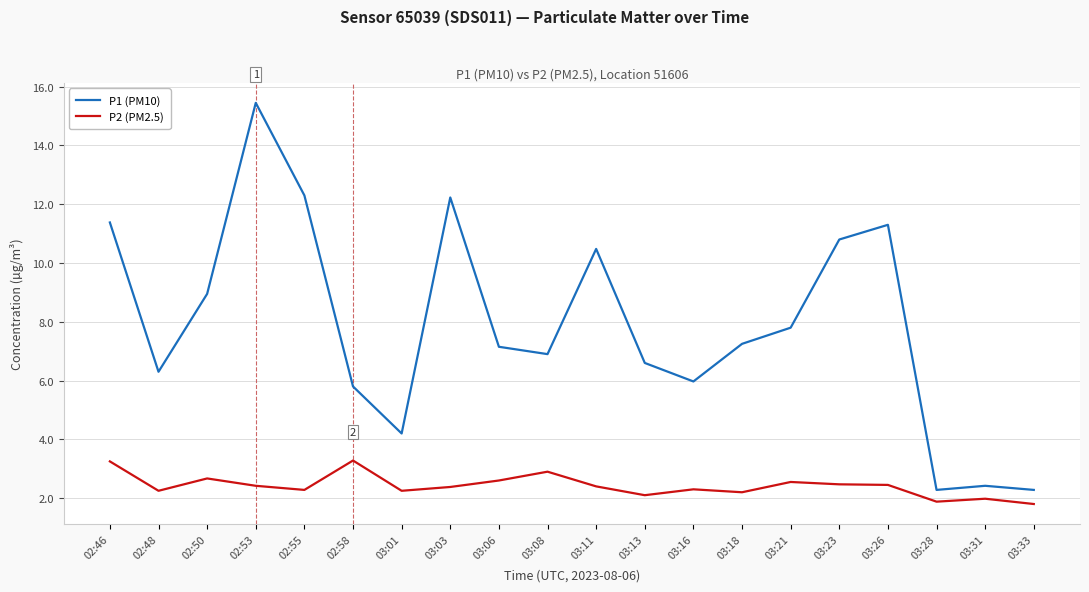

What are all the series names shown in the legend?

P1 (PM10), P2 (PM2.5)